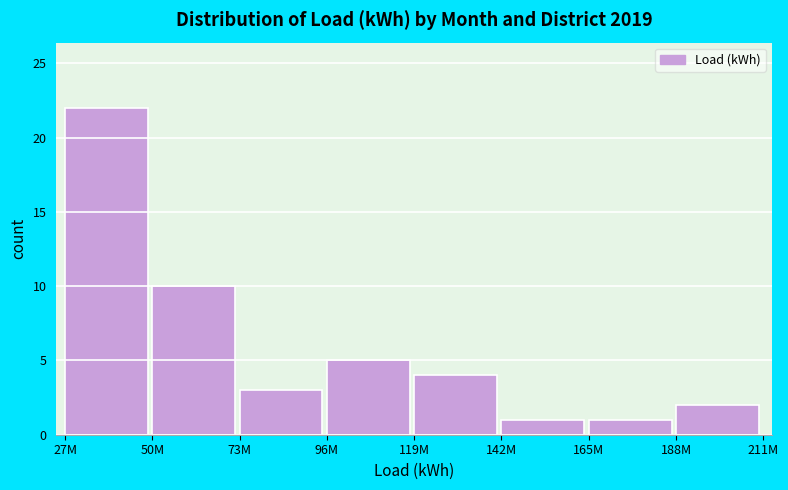

Reading left to right, extract all data points from this chart.

22	10	3	5	4	1	1	2